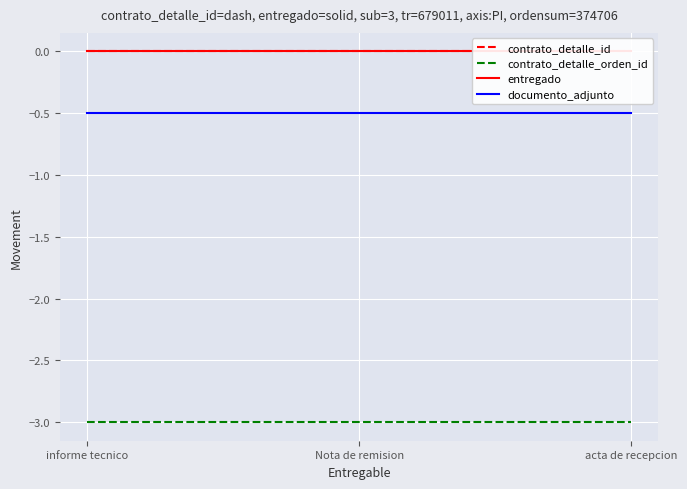

How many lines are shown in the chart?

4